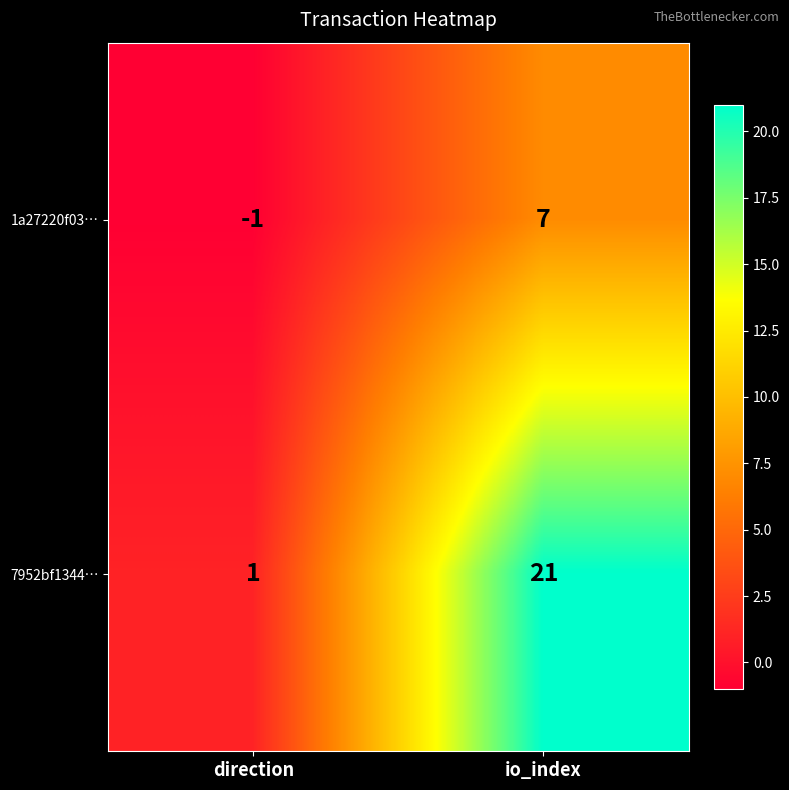

What is the difference between the 1a27220f03… values at direction and io_index?

8